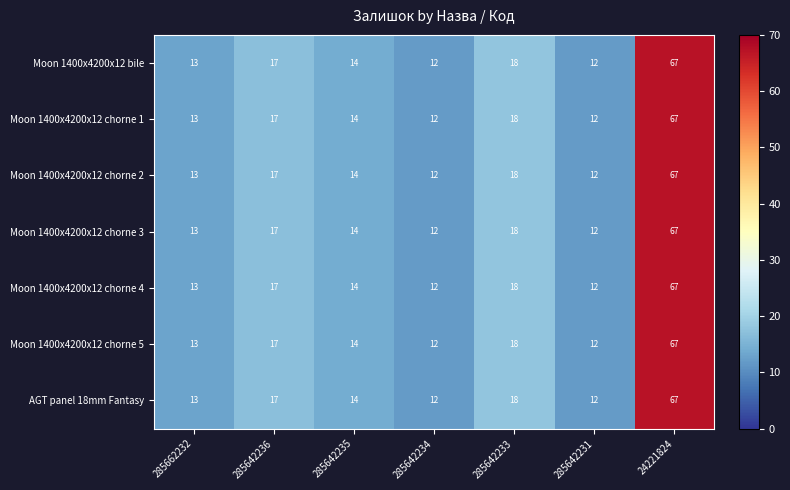

What is the maximum value for Moon 1400x4200x12 chorne 2?

67